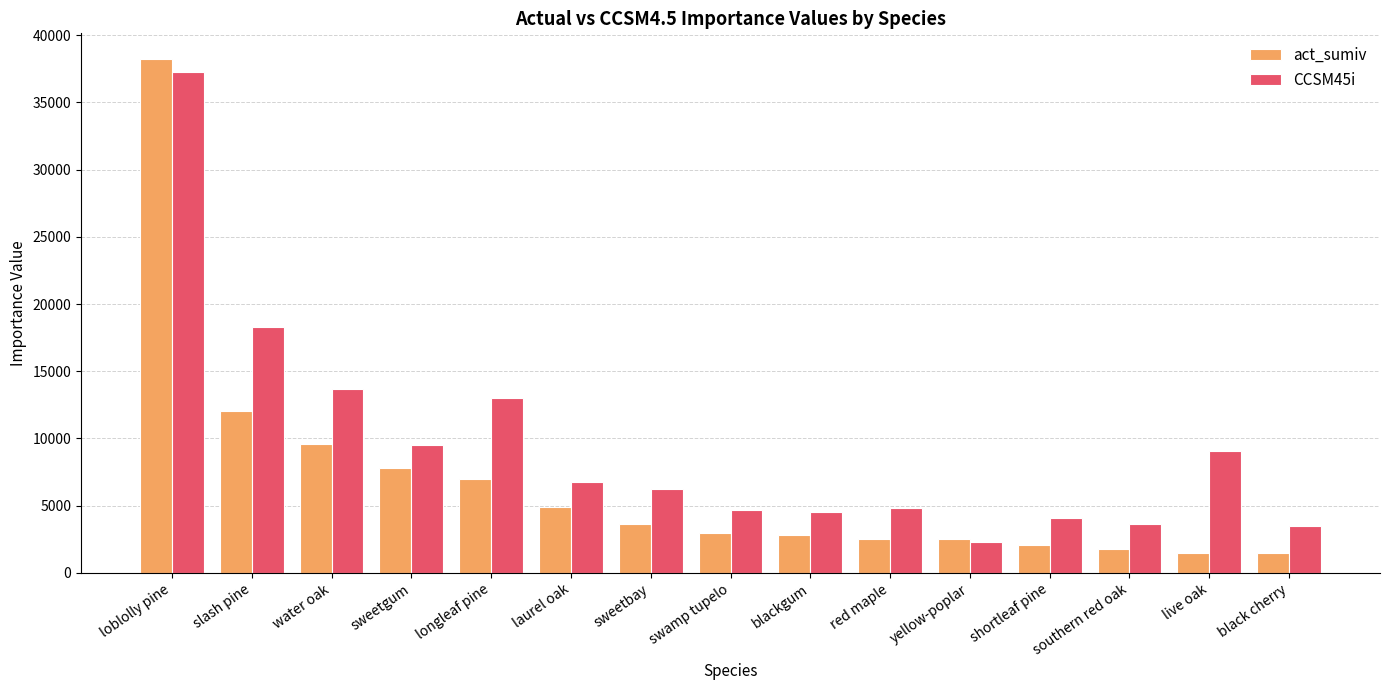

How many bars are there in each group?

2